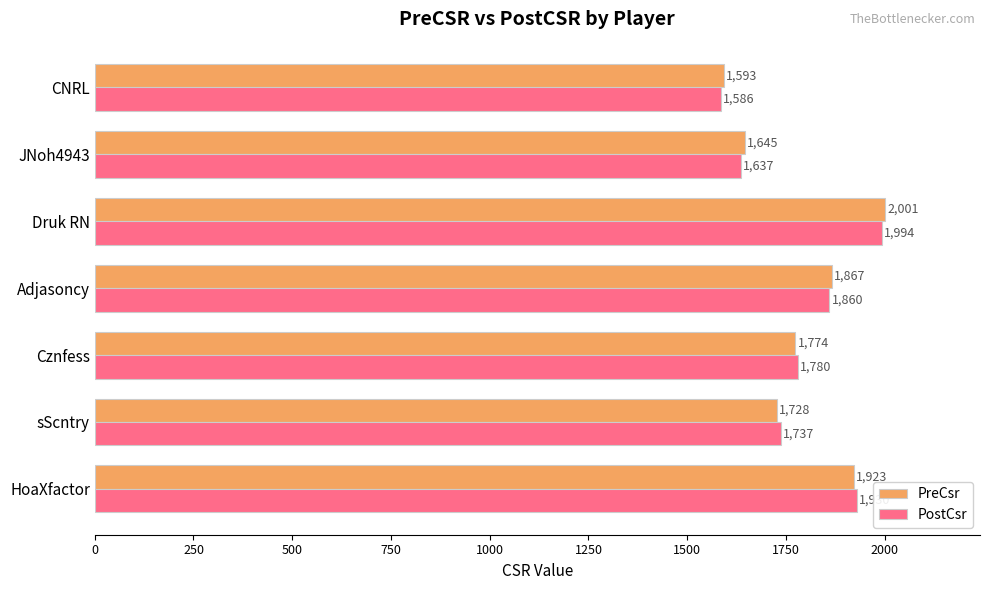

How many series are shown in this chart?

2